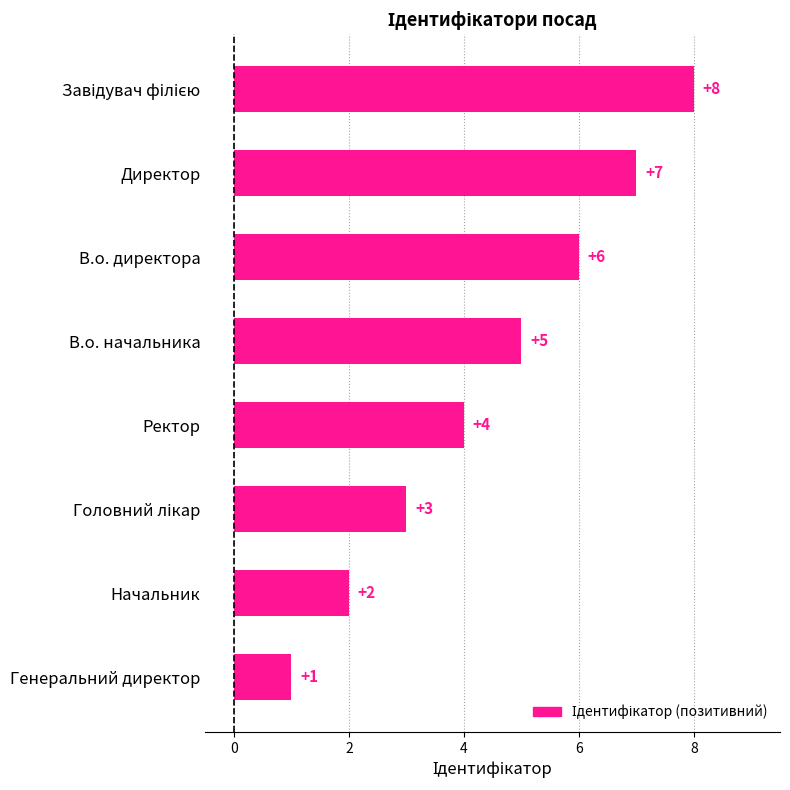

How many categories are shown in the chart?

8